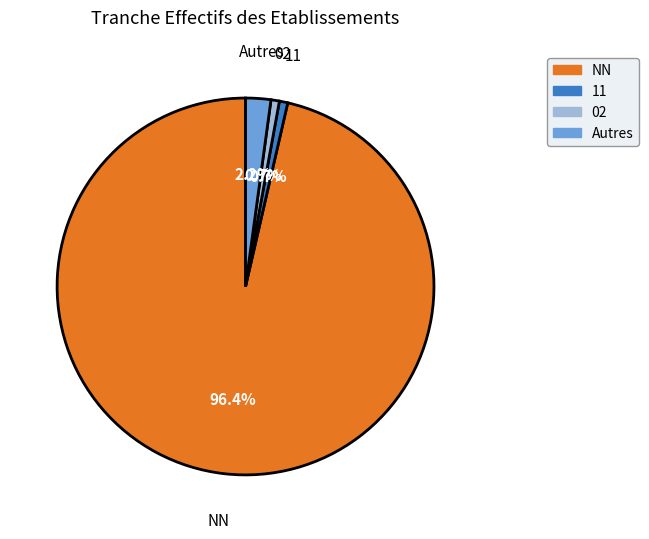

Is there any slice that represents more than half of the pie?

Yes